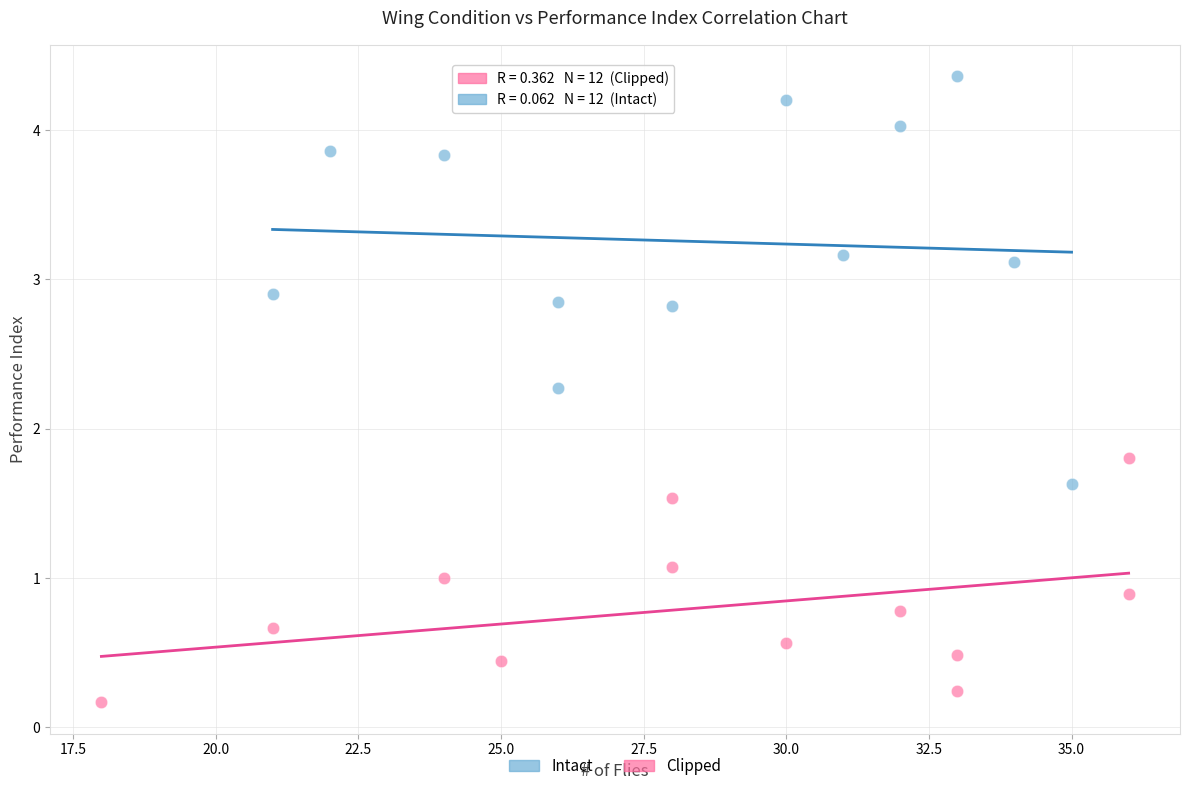

Which series has the widest spread of Y values?

Intact